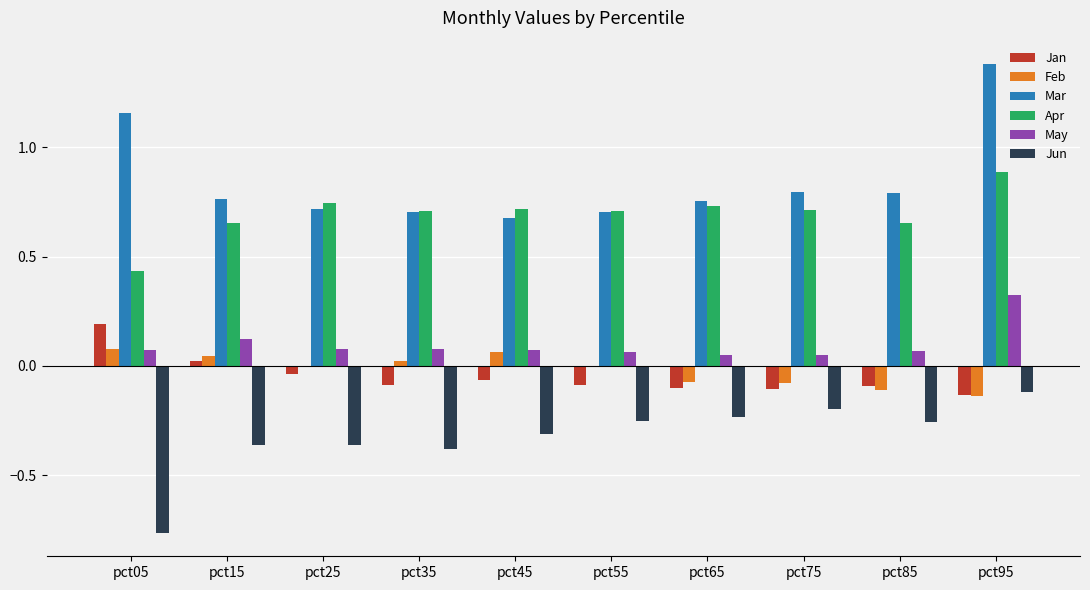

At which label does Jan reach its peak?

pct05